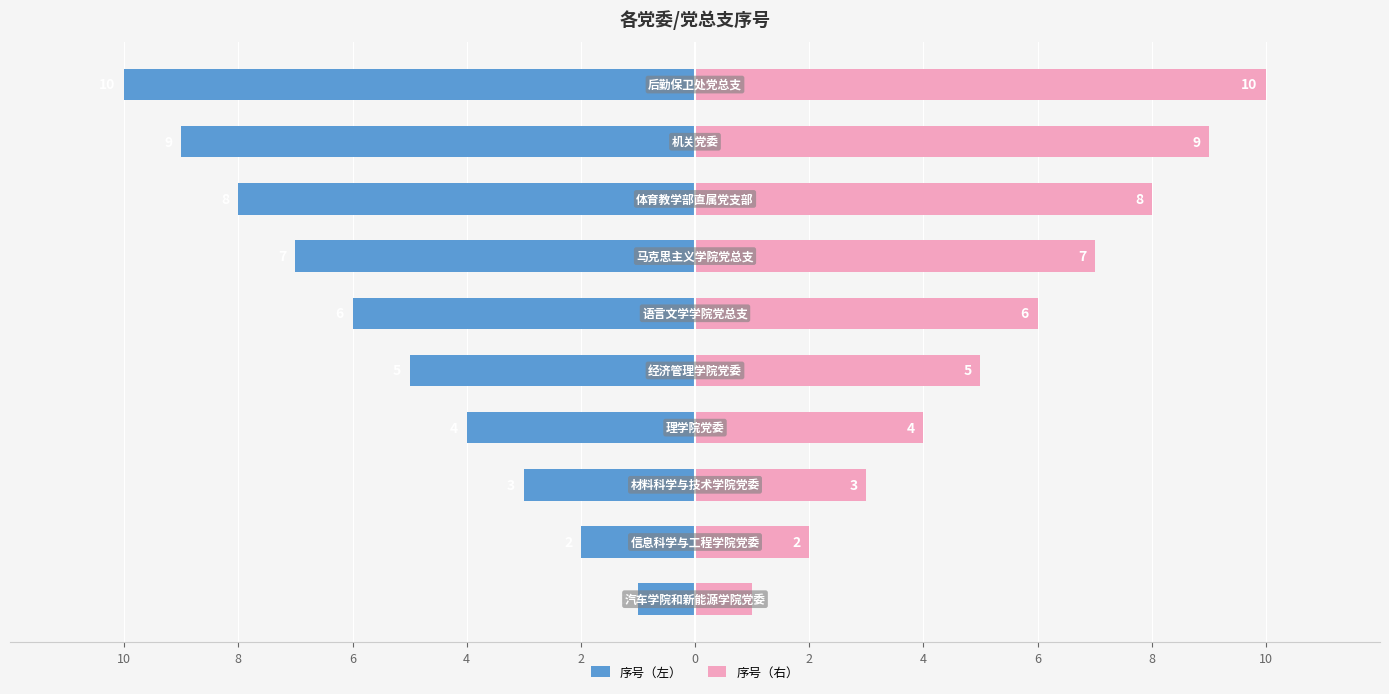

The value of 序号（左） at 2 is -3. True or false?

False